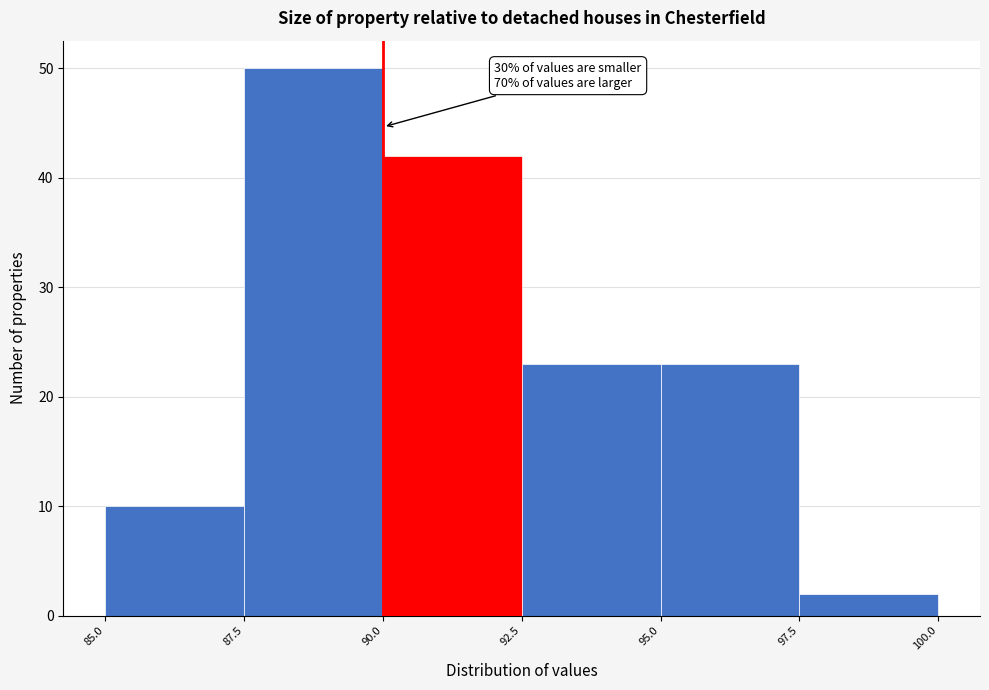

Over which range of the x-axis is the bar tallest?

87.5 to 90.0